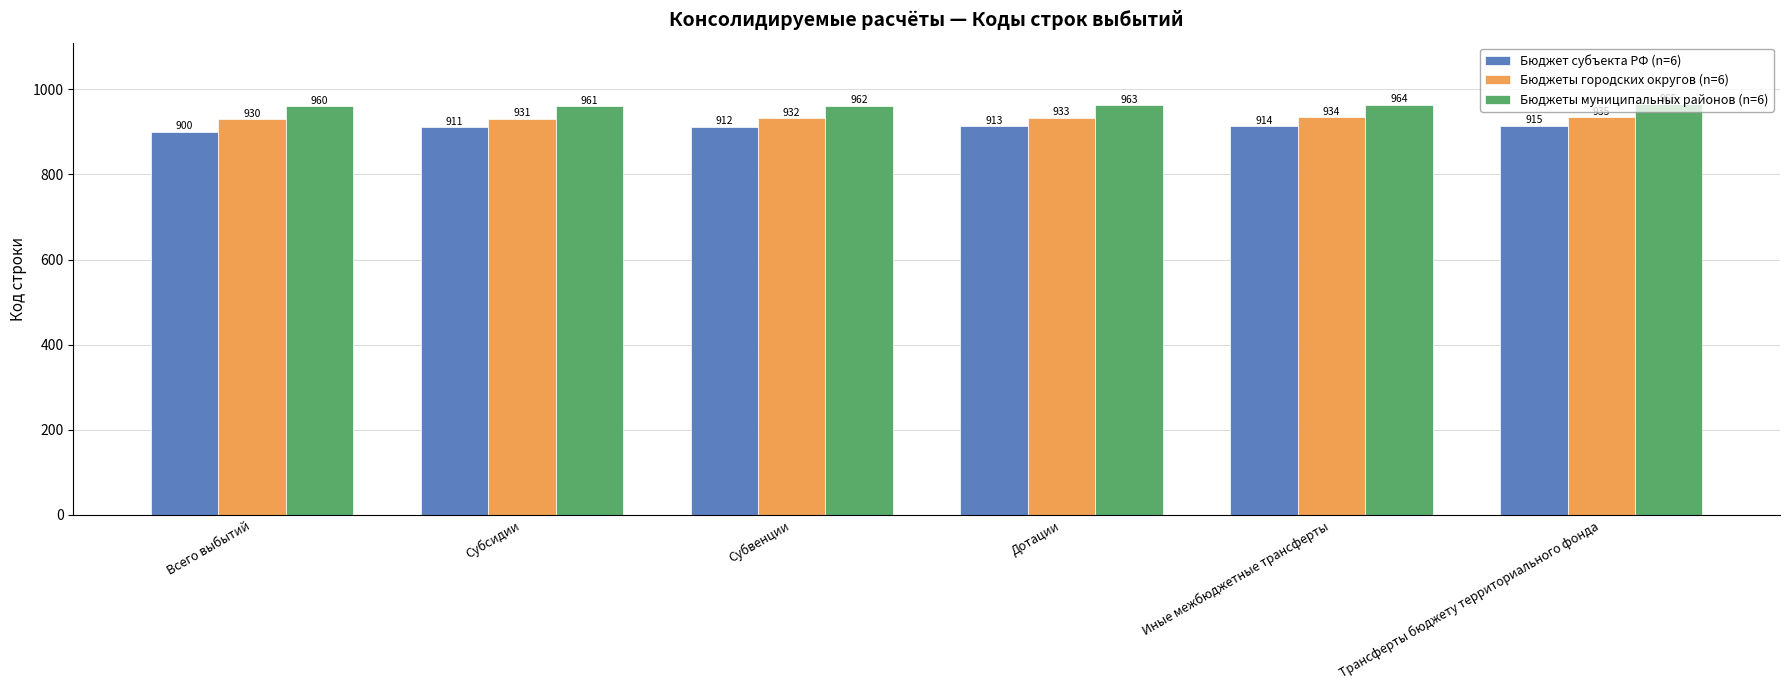

What is the sum of all Бюджеты городских округов (n=6) values?

5595